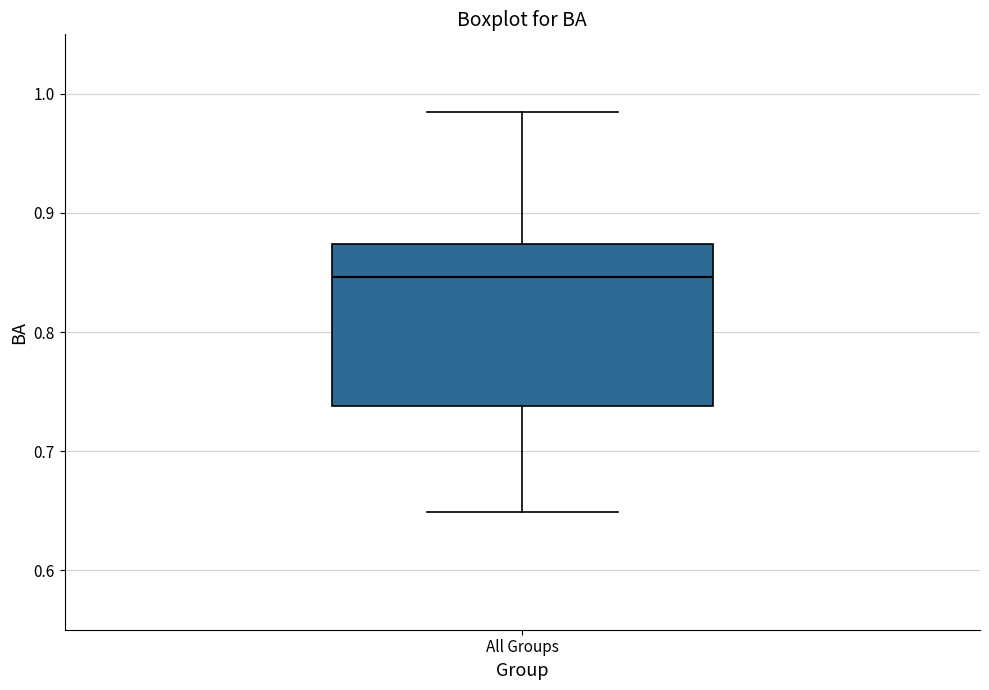

Where is the upper edge of the box for All Groups on the y-axis? The values are not printed on the chart, so give them approximately, as read against the axis.

0.87